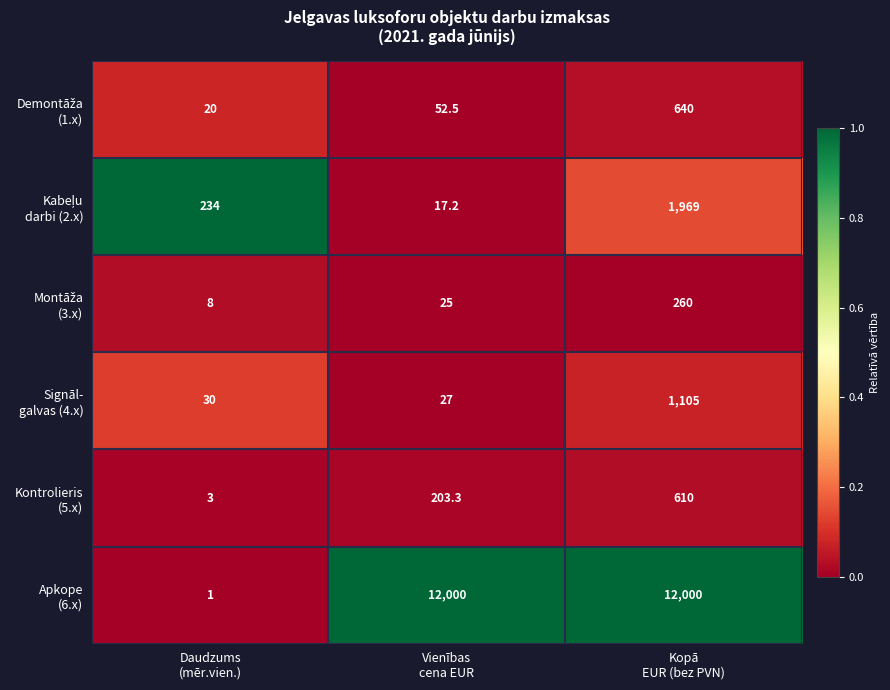

What is the smallest value displayed?

1.0